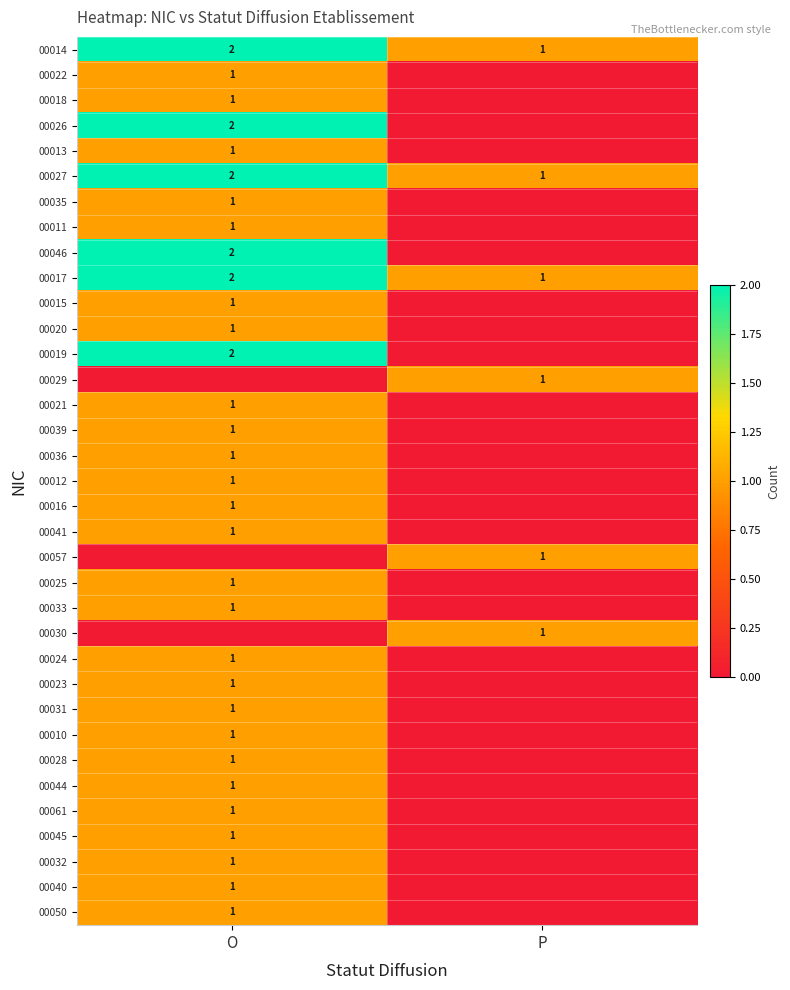

What is the total value across all series at O?

38